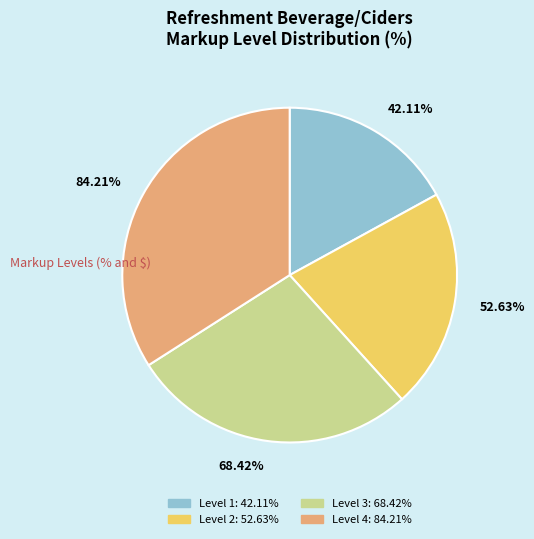

Count the number of slices in the pie.

4